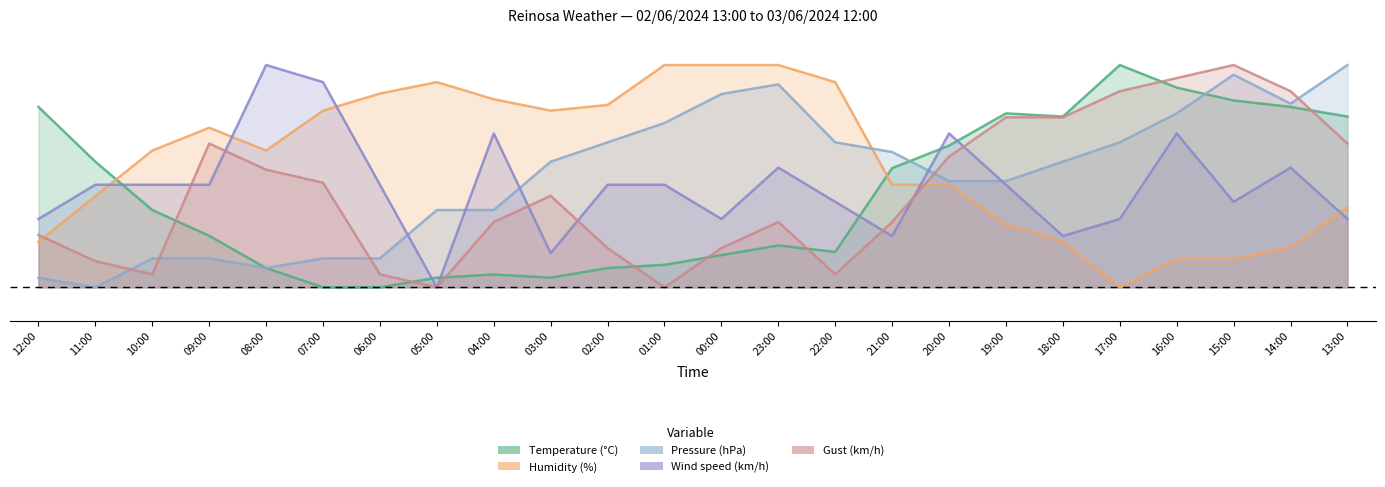

The value of Temperature (°C) at 14:00 is 0.8. True or false?

True